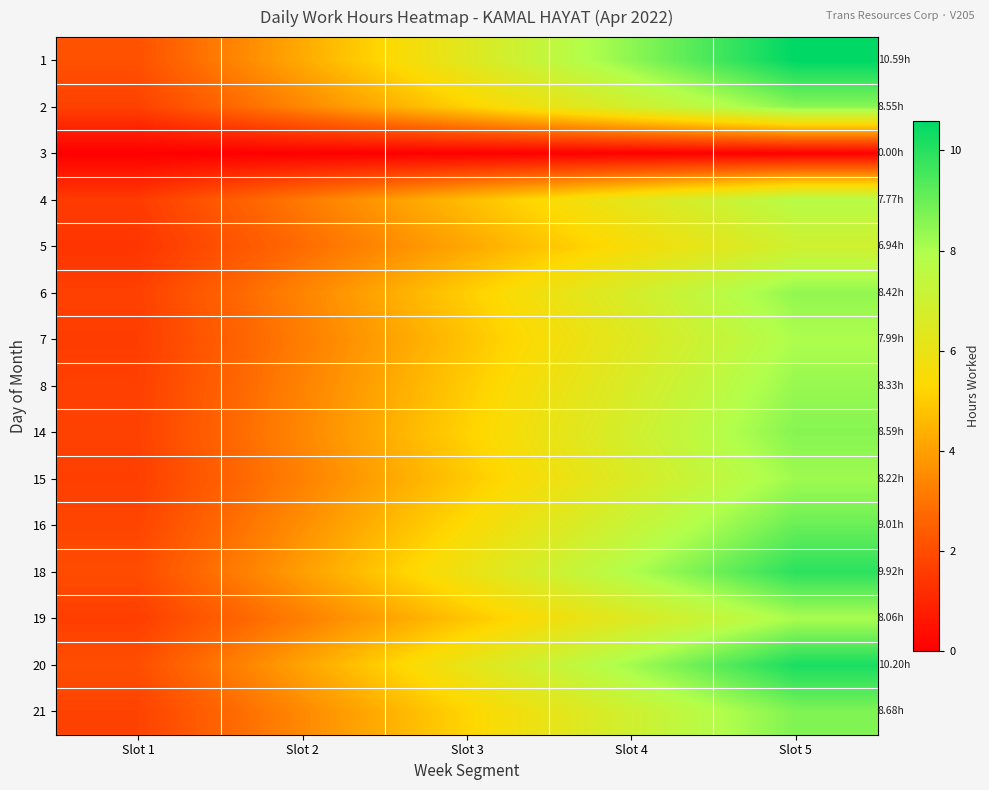

At which category is the sum across all series the highest?

Slot 5